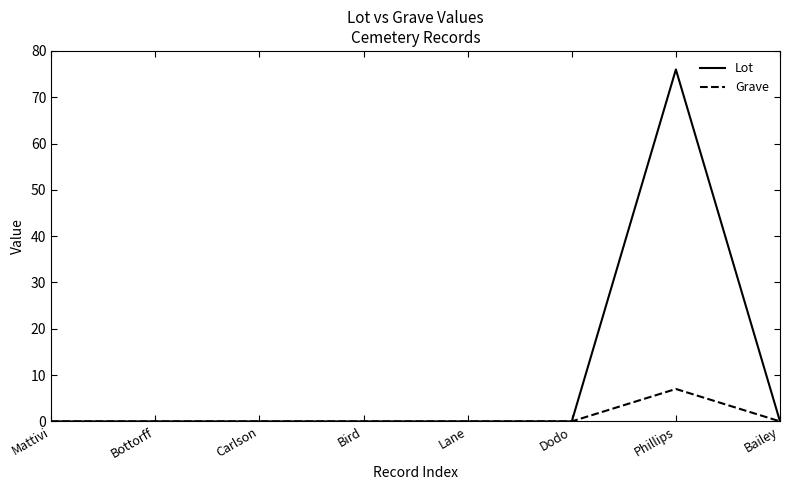

How many series are shown in this chart?

2